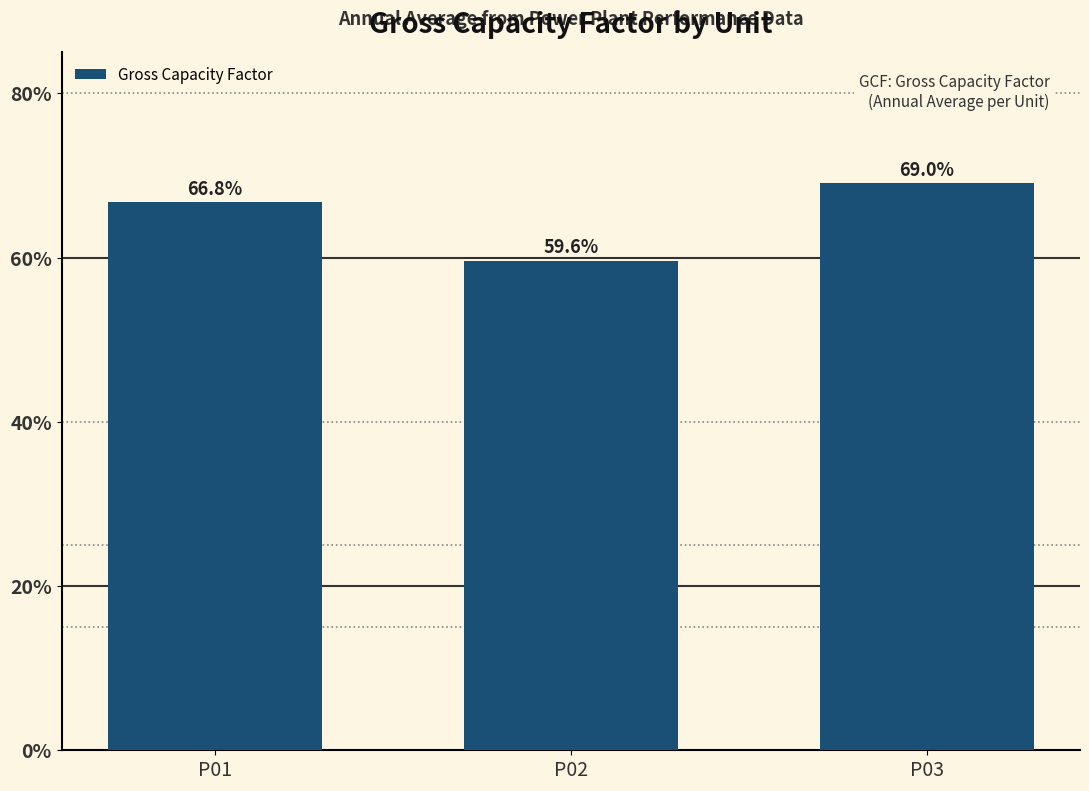

At which label is the value closest to 64?

P01